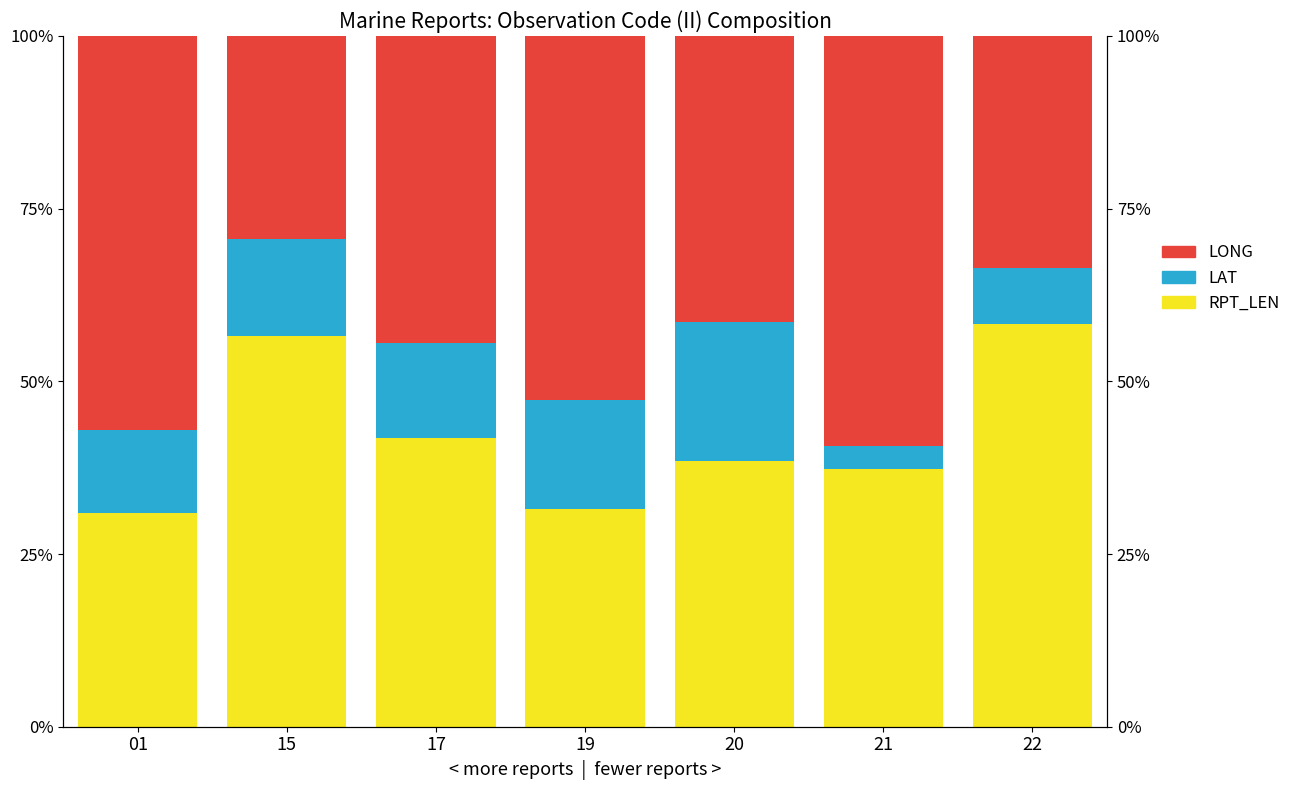

At how many categories does at least one series exceed 0?

7